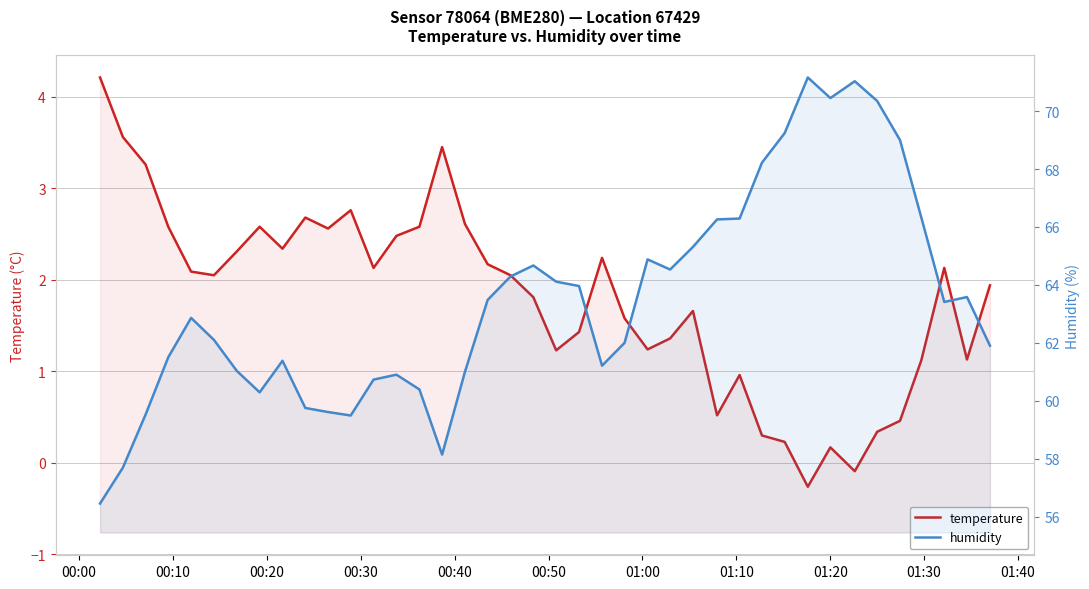

Is the value of humidity at 00:50 greater than the value of temperature at 24?

Yes